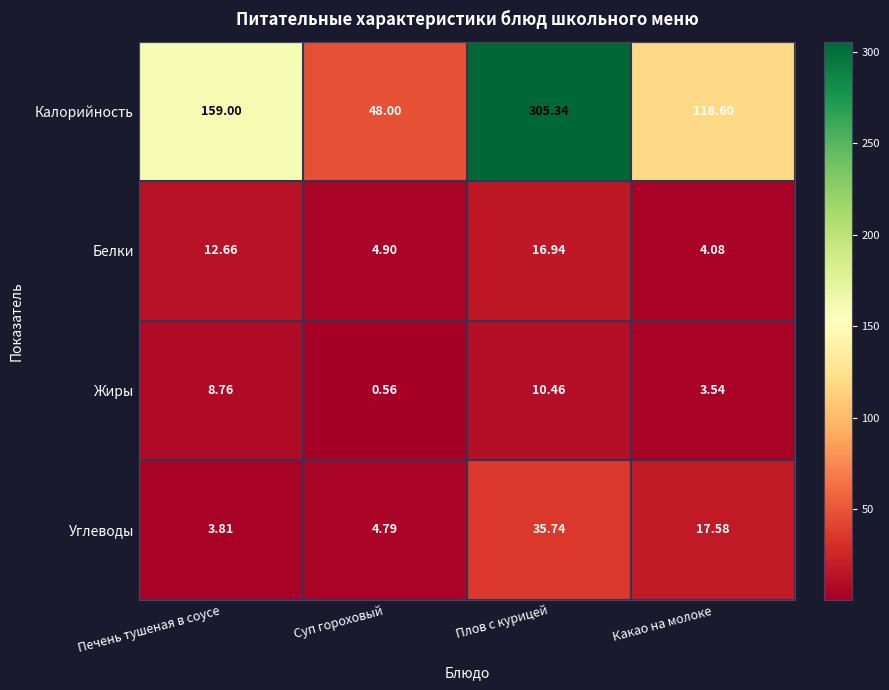

Where does the Жиры series first go above 8?

Печень тушеная в соусе